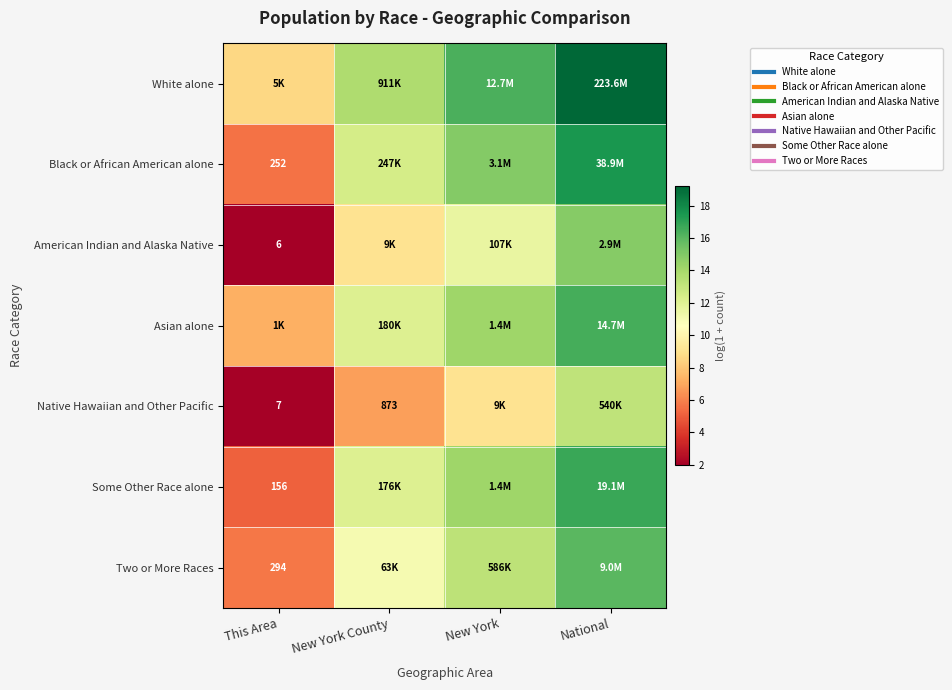

The Some Other Race alone series shows 5.1 at This Area. True or false?

True